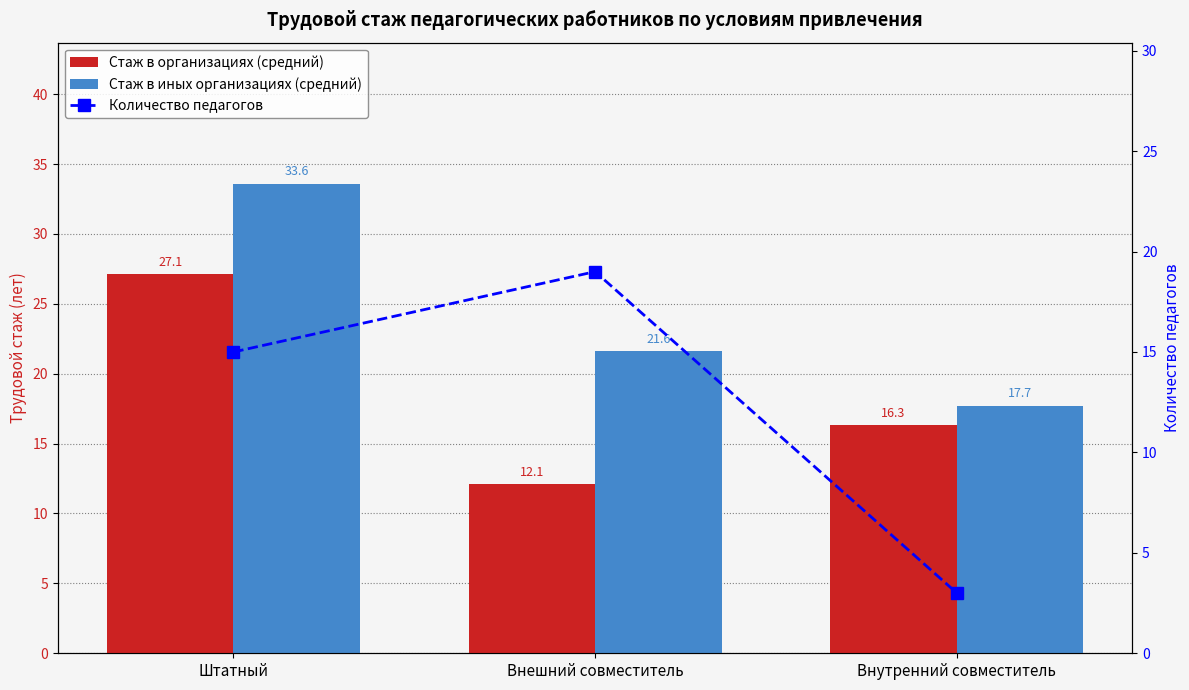

List the labels in order of Количество педагогов value, smallest first.

Внутренний совместитель, Штатный, Внешний совместитель